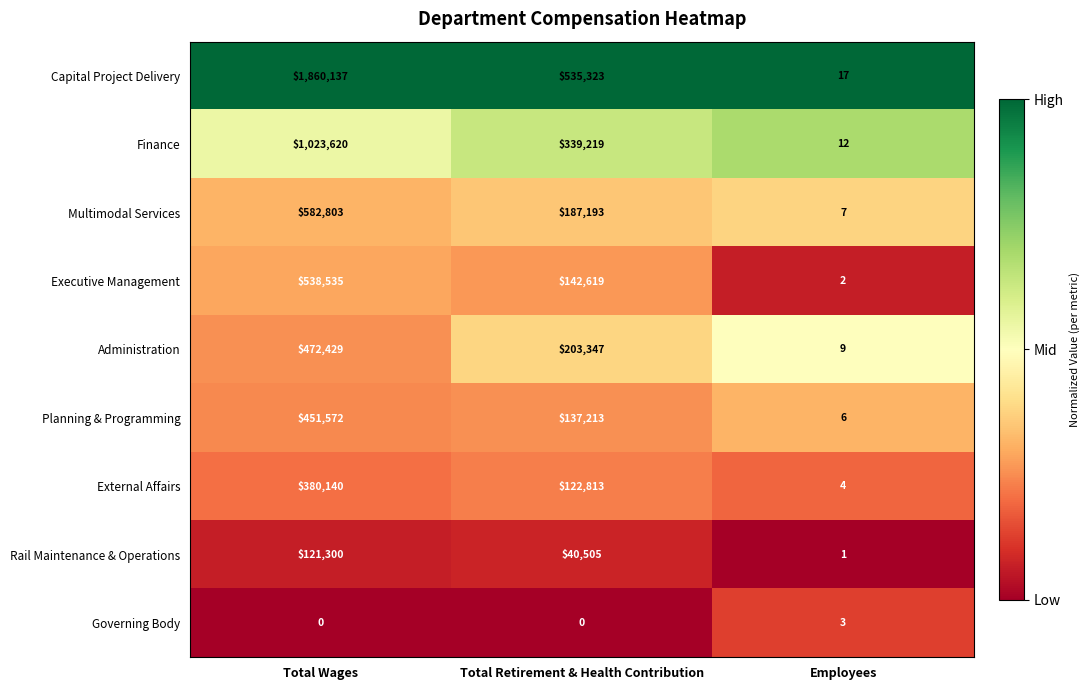

Between Total Retirement & Health Contribution and Employees, which series saw the biggest shift?

Capital Project Delivery